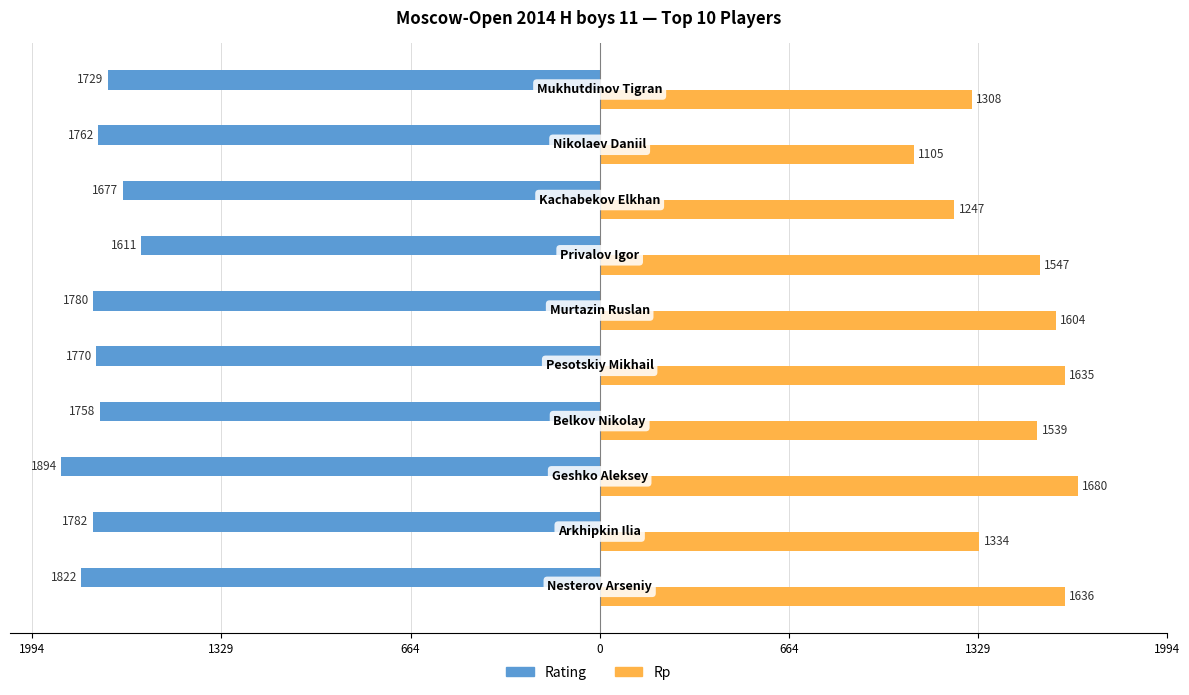

What are all the series names shown in the legend?

Rating, Rp